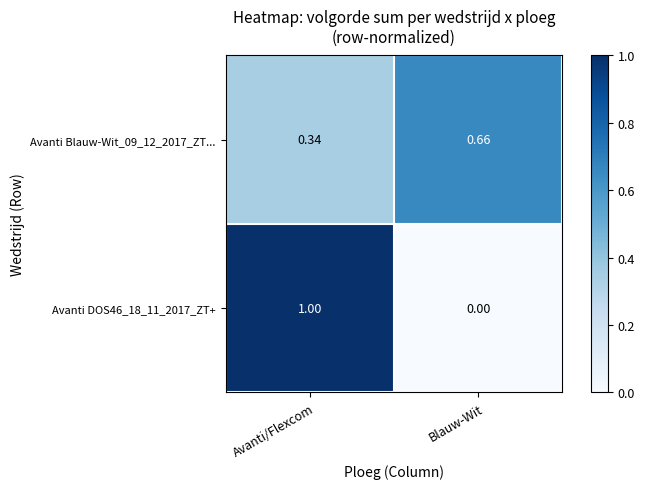

Which series has the widest spread of values?

Avanti DOS46_18_11_2017_ZT+